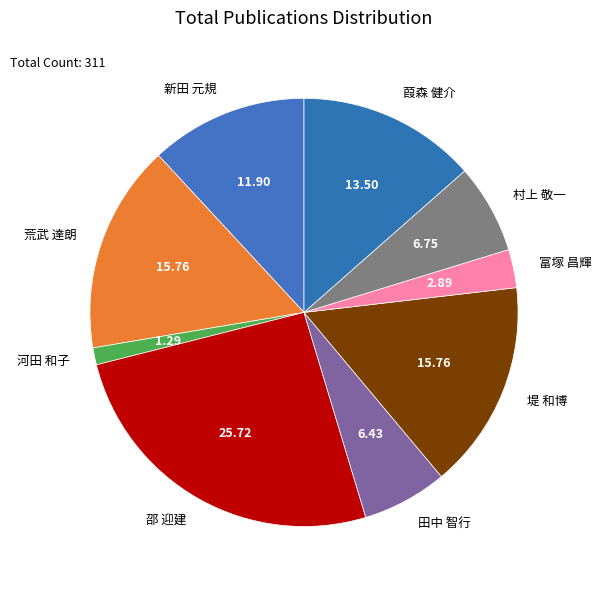

Approximately how many times larger is the value at 堤 和博 compared to 新田 元規?

1.3